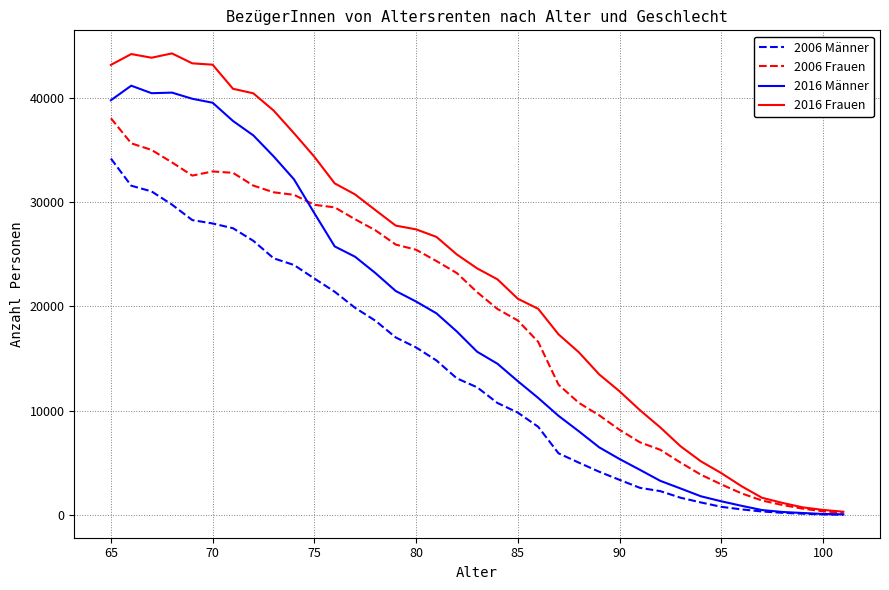

True or false: 2006 Frauen and 2016 Männer intersect in this chart.

True